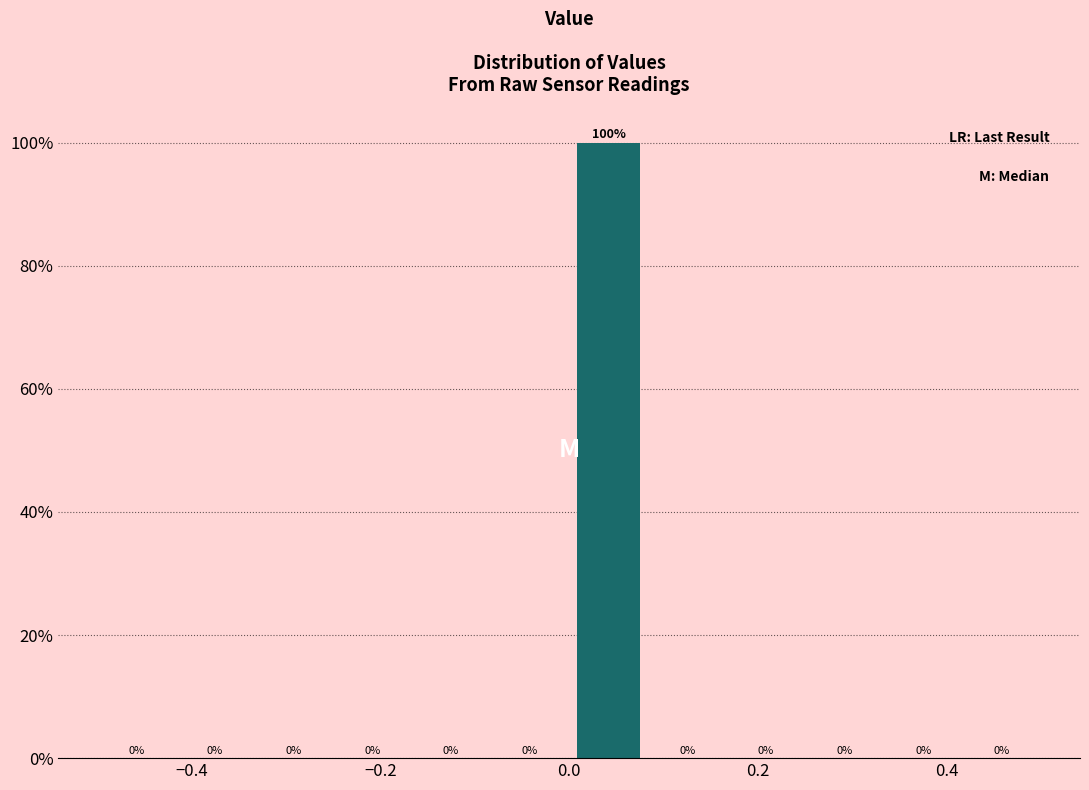

Which range on the x-axis has the tallest bar?

0.00 to 0.08